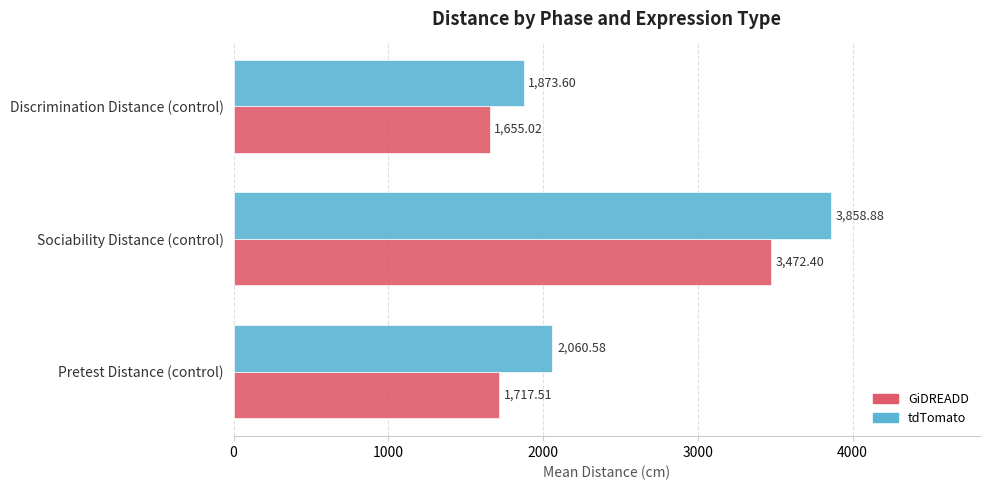

Which series has the widest spread of values?

tdTomato